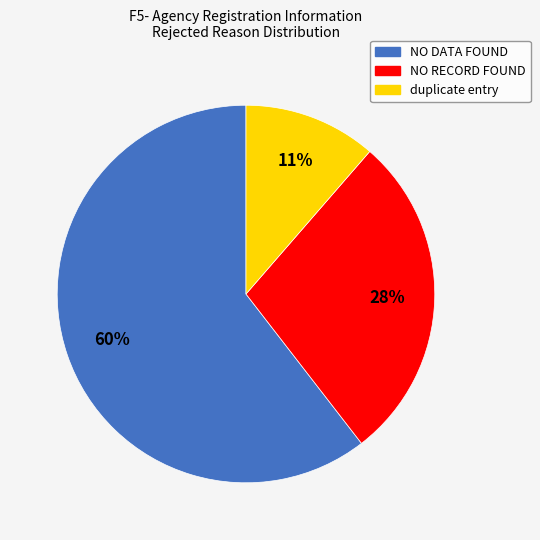

Does NO DATA FOUND account for over 50% of the chart?

Yes